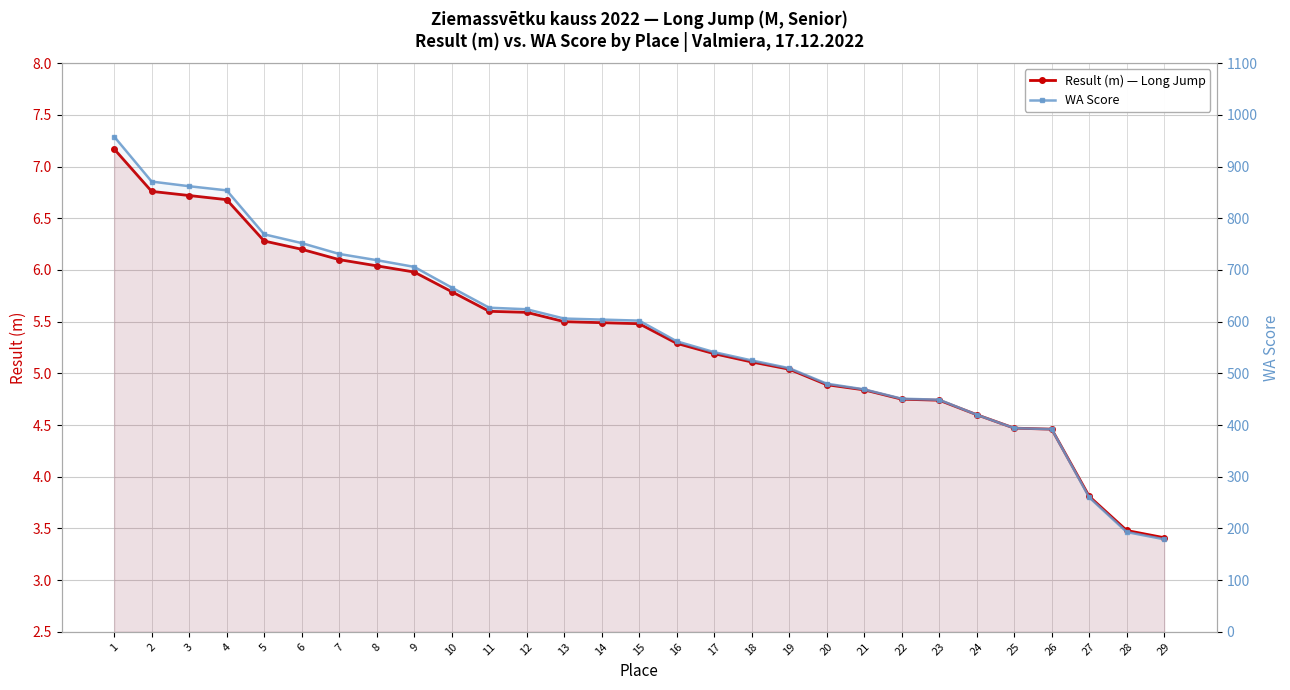

What is the difference between the highest and lowest values at 22?

446.2